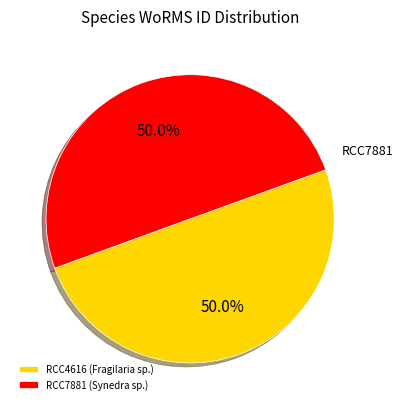

True or false: RCC4616 accounts for 50% of the total.

True